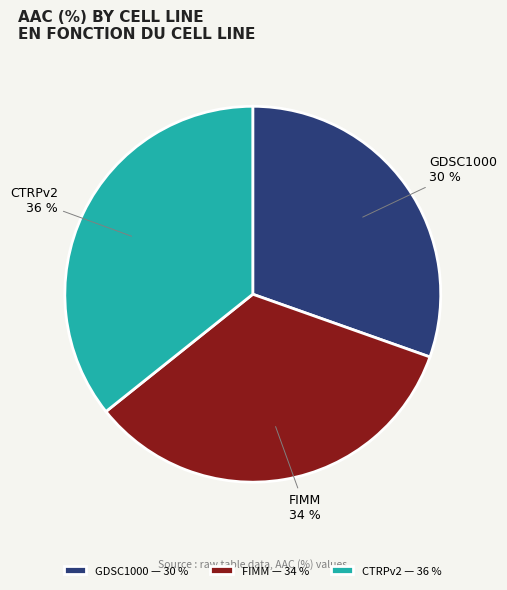

Does CTRPv2 represent more than half of the total?

No